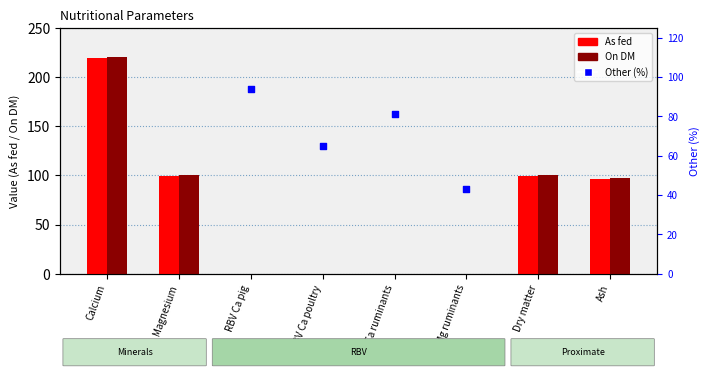

Which series reaches the maximum Y coordinate?

On DM